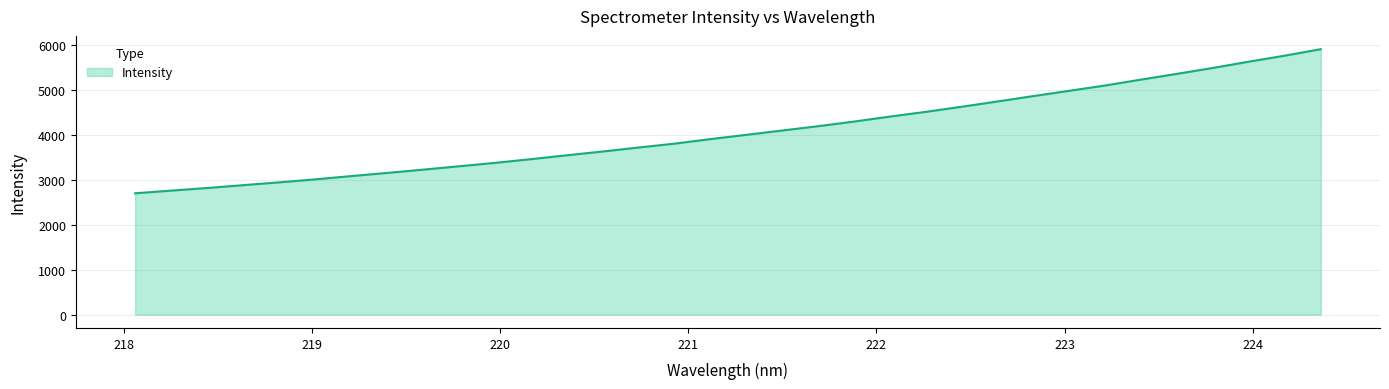

What is the smallest value displayed?

2704.3